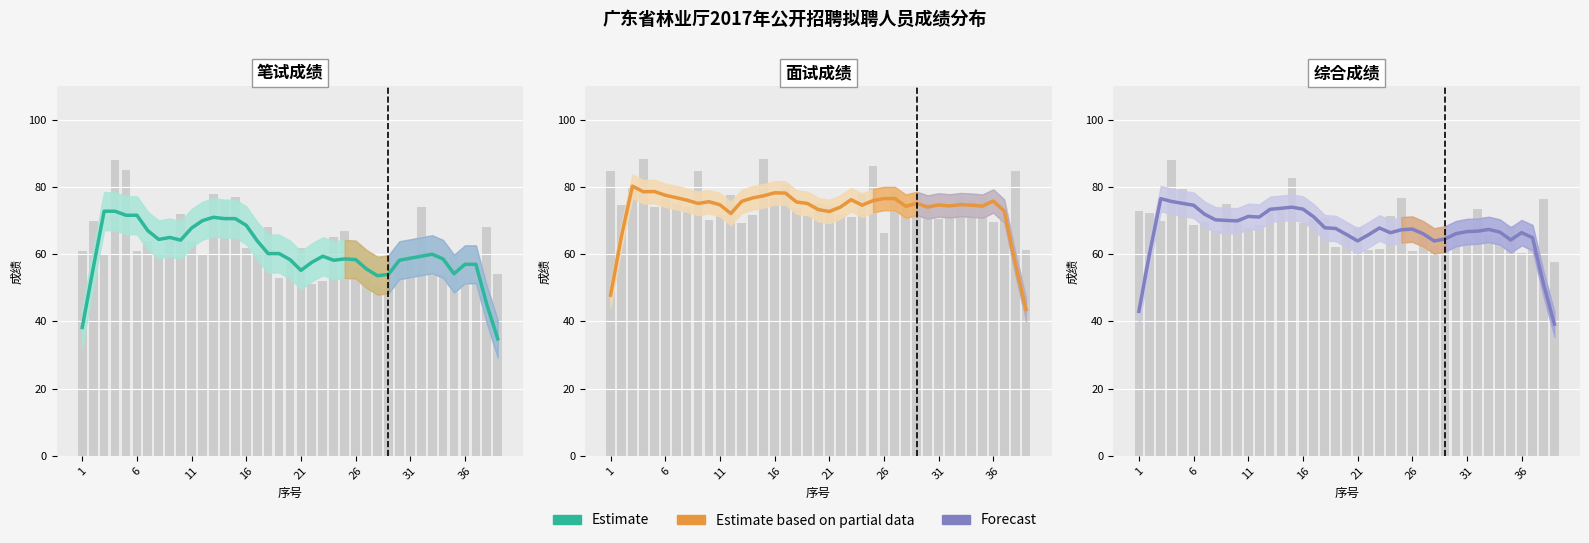

How many data points does each series have?

39